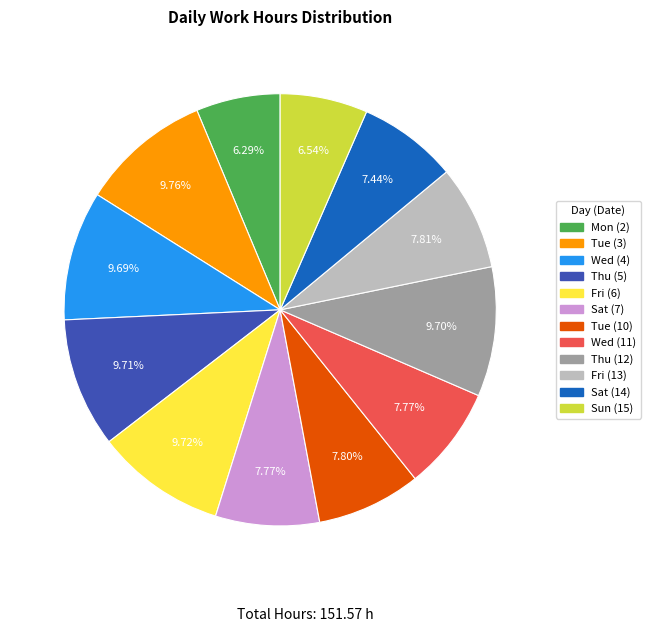

What percentage is the Tue (3) slice, to the nearest percent?

10%